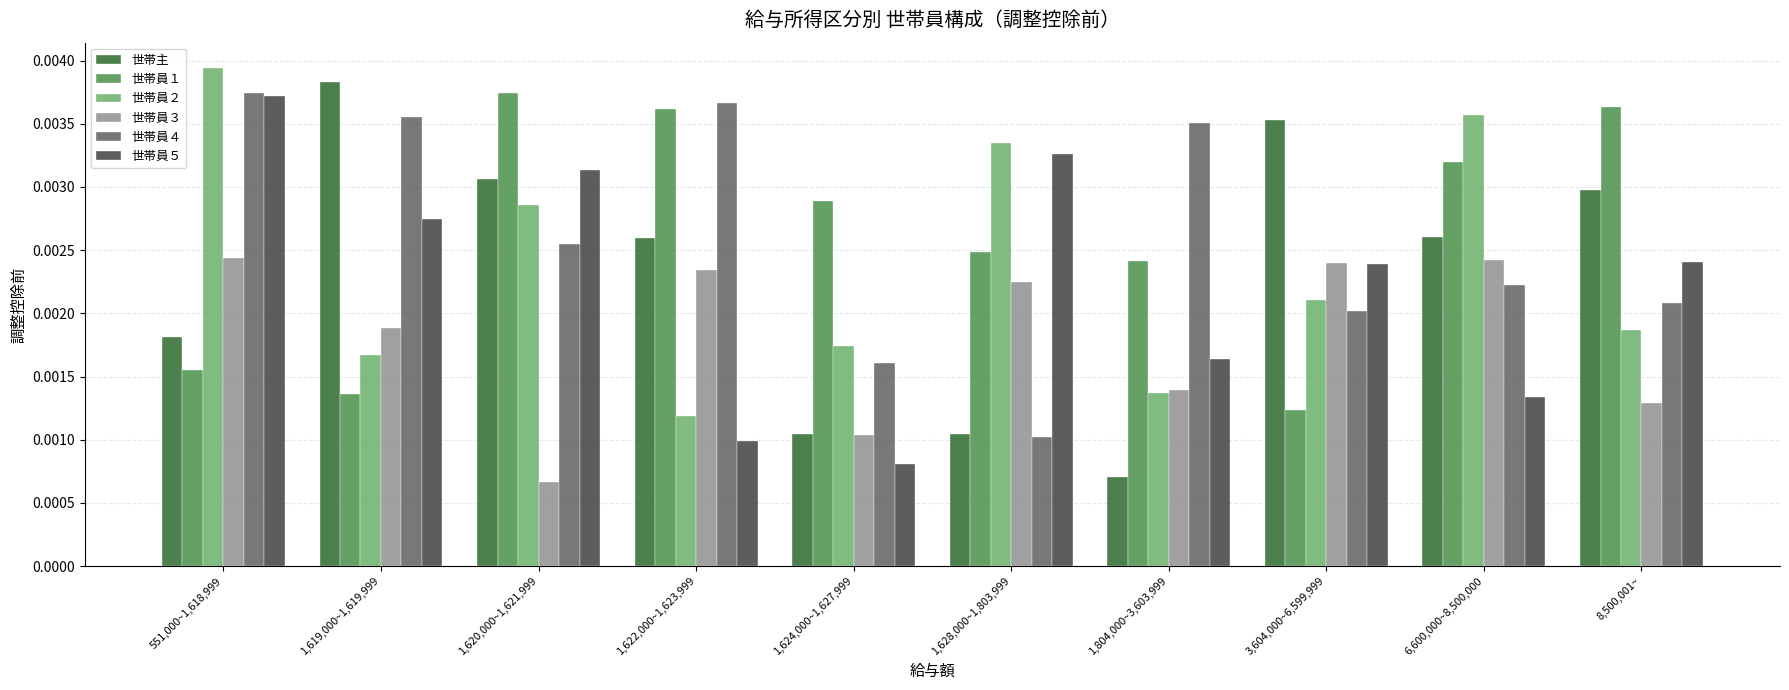

How many data points does each series have?

10